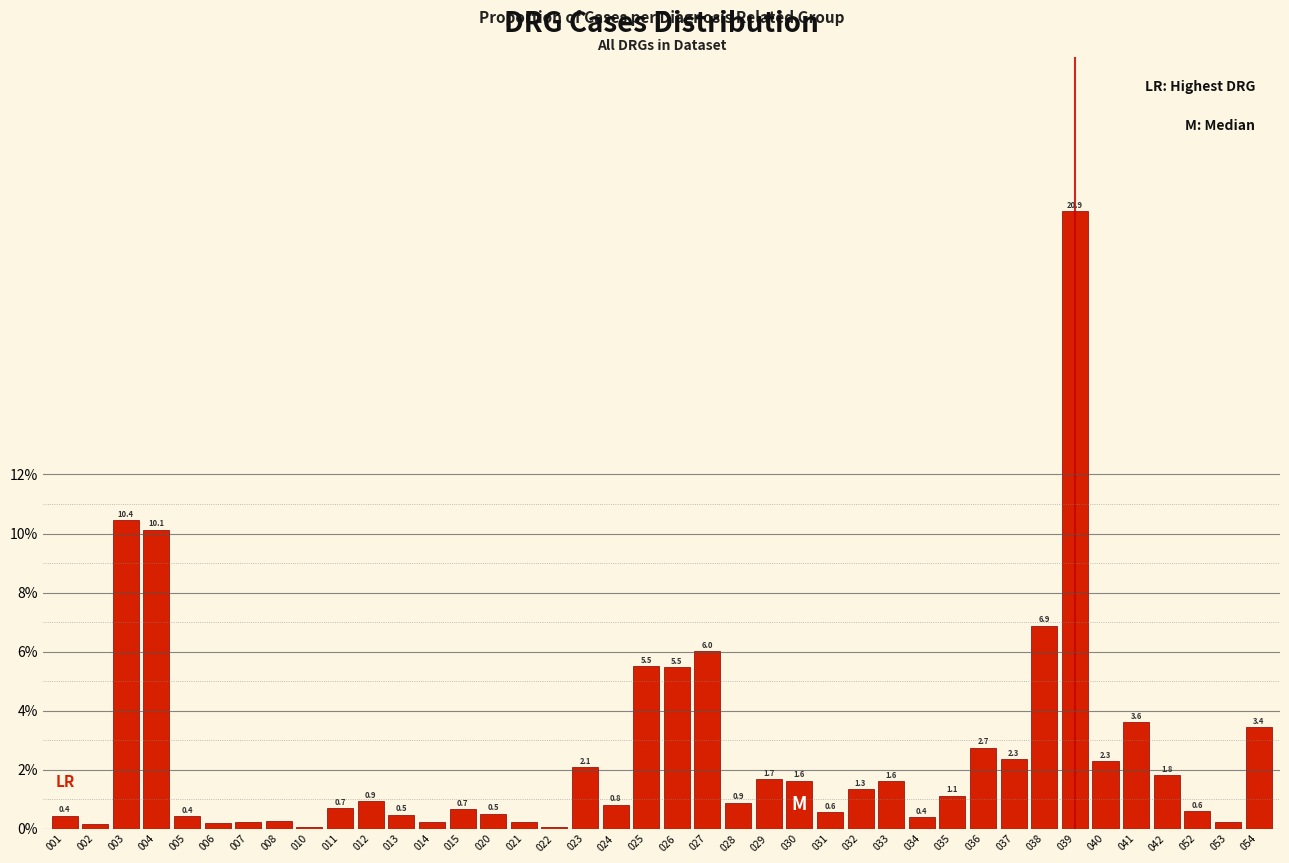

What is the greatest value displayed?

20.9